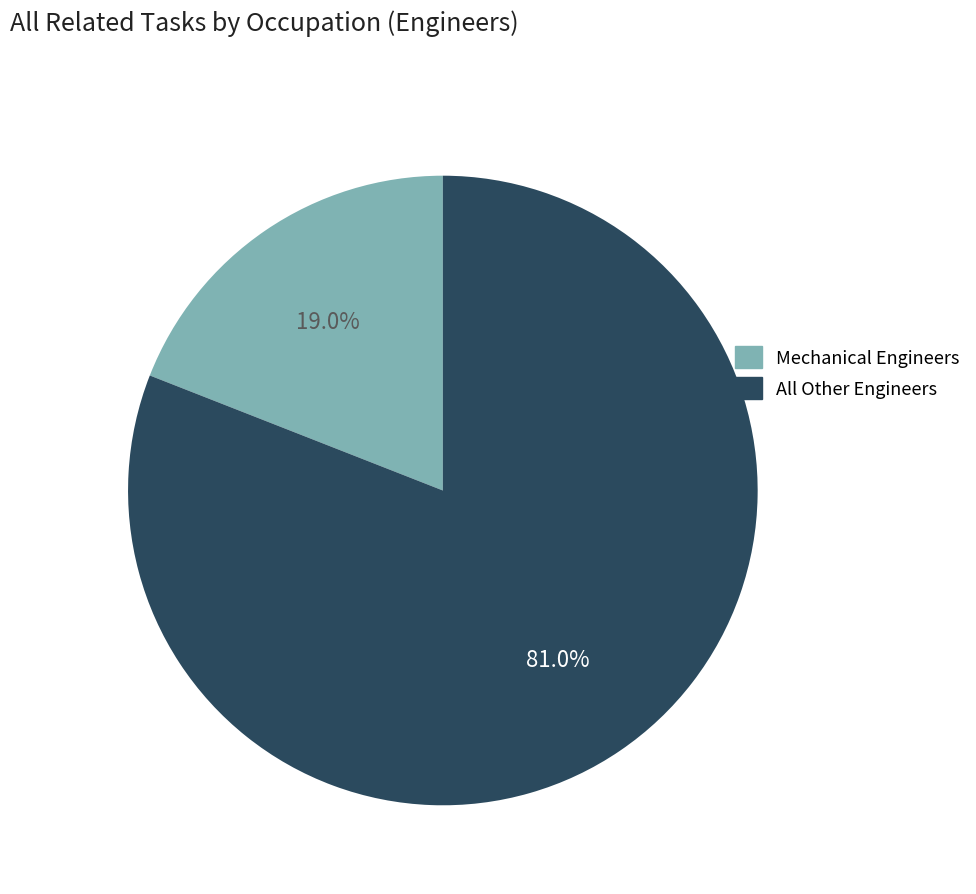

Combined, do All Other Engineers and Mechanical Engineers account for over 50%?

Yes